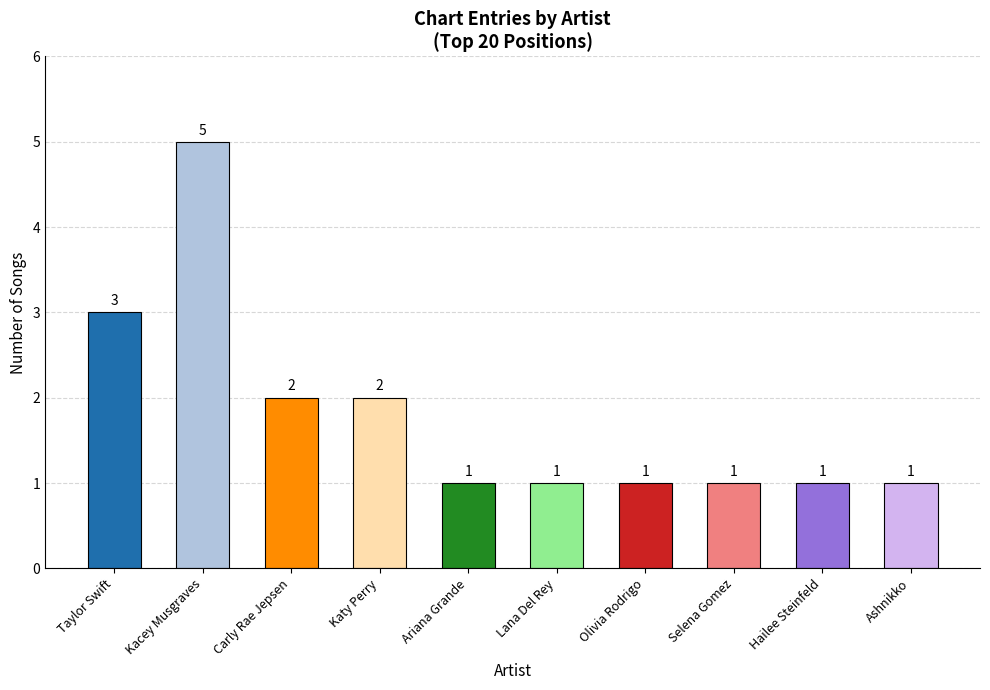

What is the difference between the second highest and second lowest values?

2